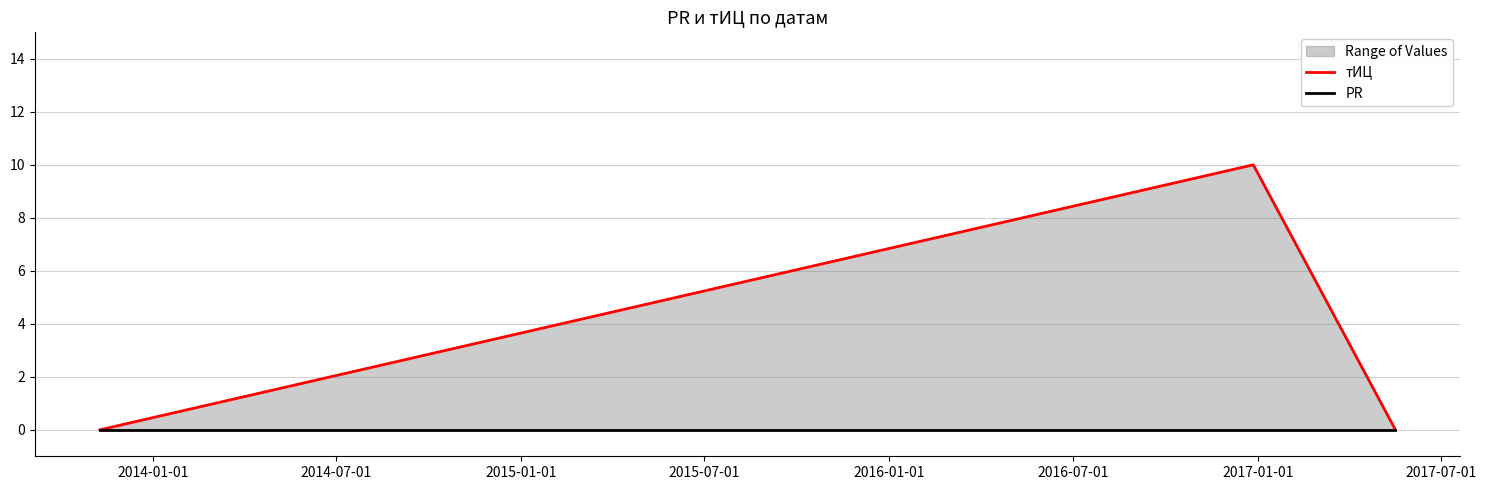

List the series in order of their overall mean, highest first.

тИЦ, PR